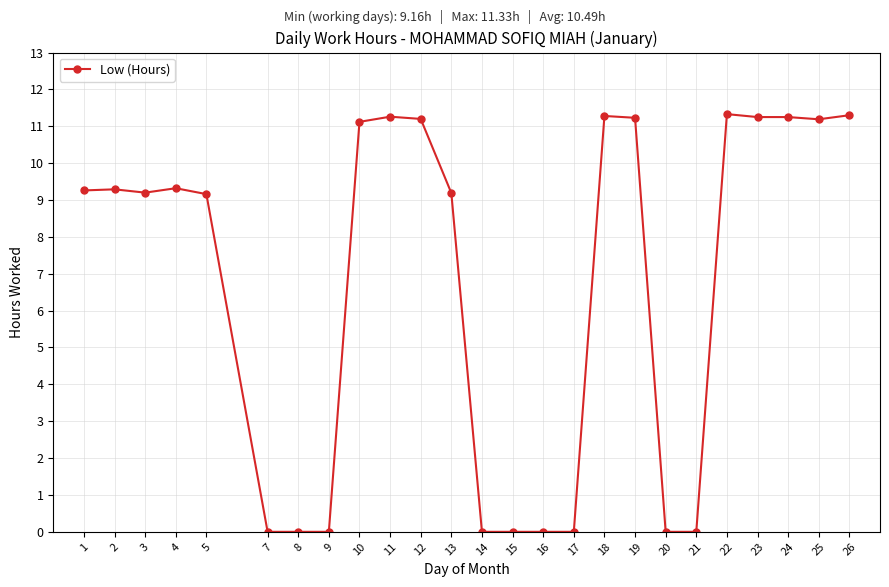

True or false: the data shows 6.4 at 19.

False